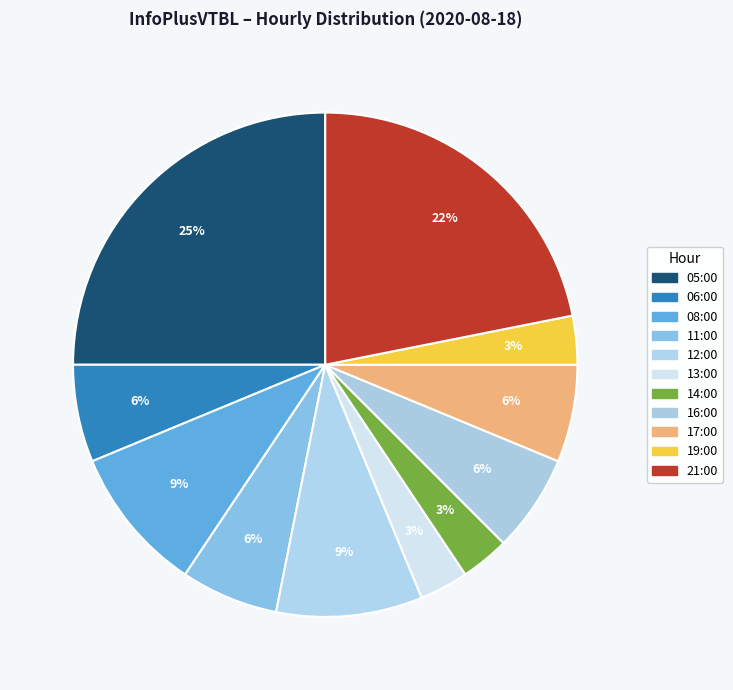

To the nearest percent, what is the combined percentage of 13:00 and 16:00?

9%